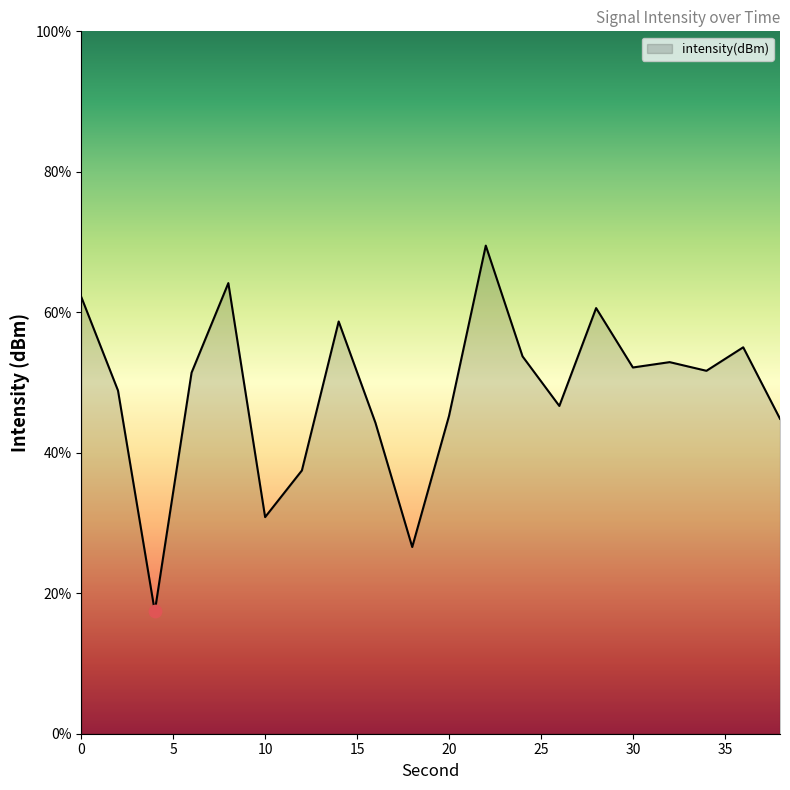

What is the smallest value displayed?

17.4